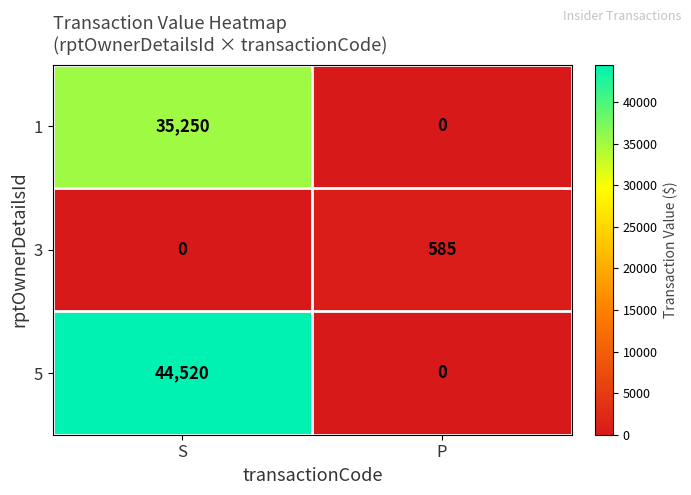

What is the sum of the 1 values at S and P?

35250